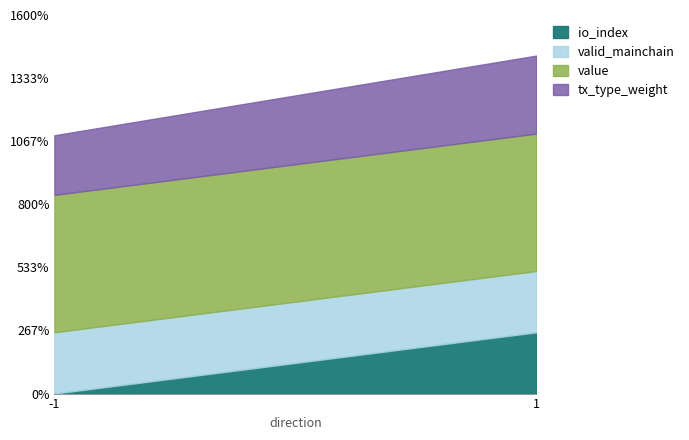

True or false: io_index and valid_mainchain intersect in this chart.

False